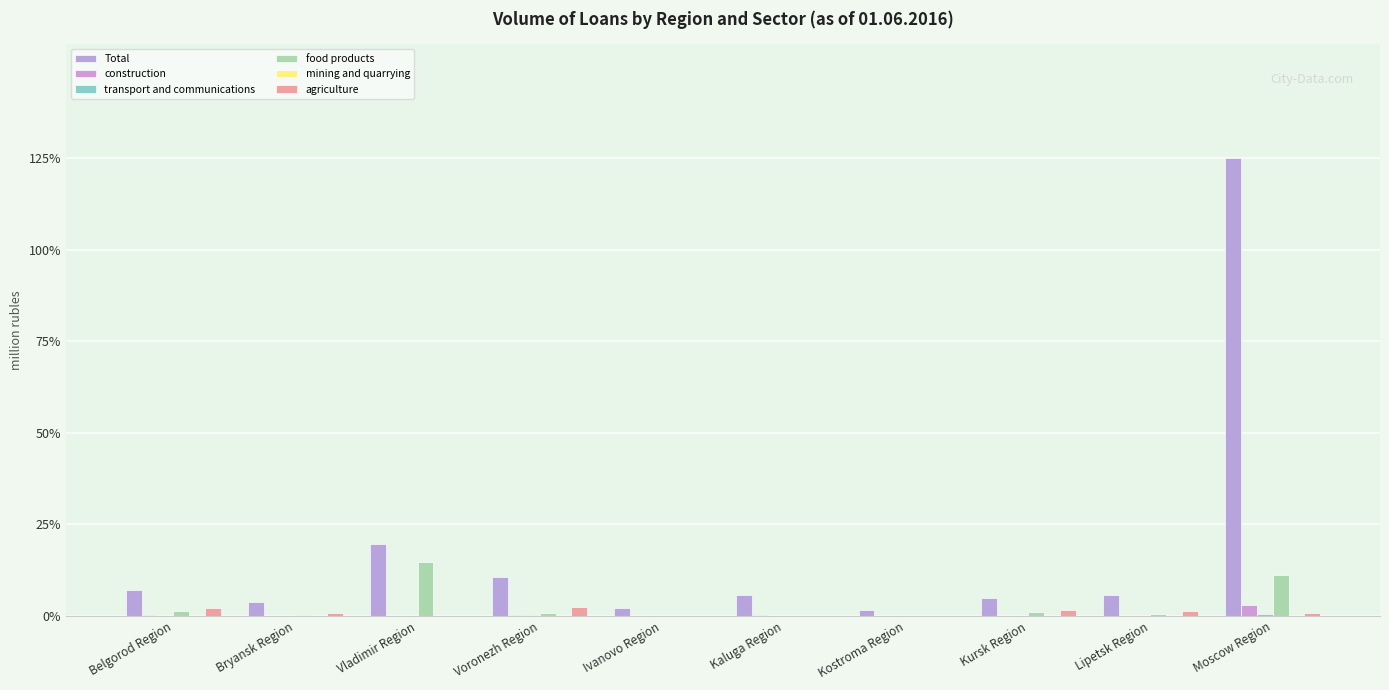

Are the bars grouped side by side (vs. stacked)?

Yes